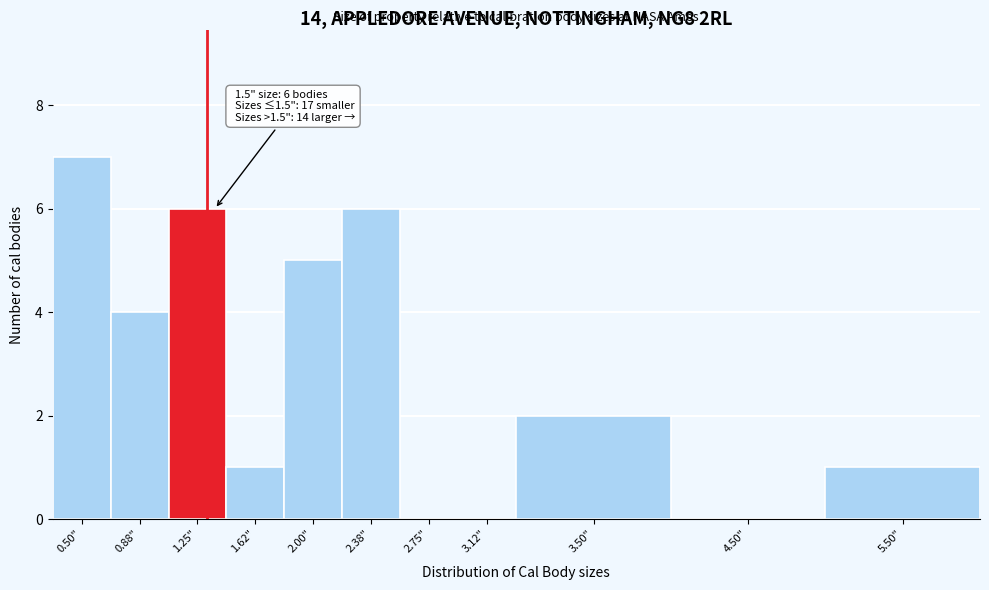

Reading left to right, list all the values displayed in this chart.

0.50"=7	0.88"=4	1.25"=6	1.62"=1	2.00"=5	2.38"=6	2.75"=0	3.12"=0	3.50"=2	4.50"=0	5.50"=1